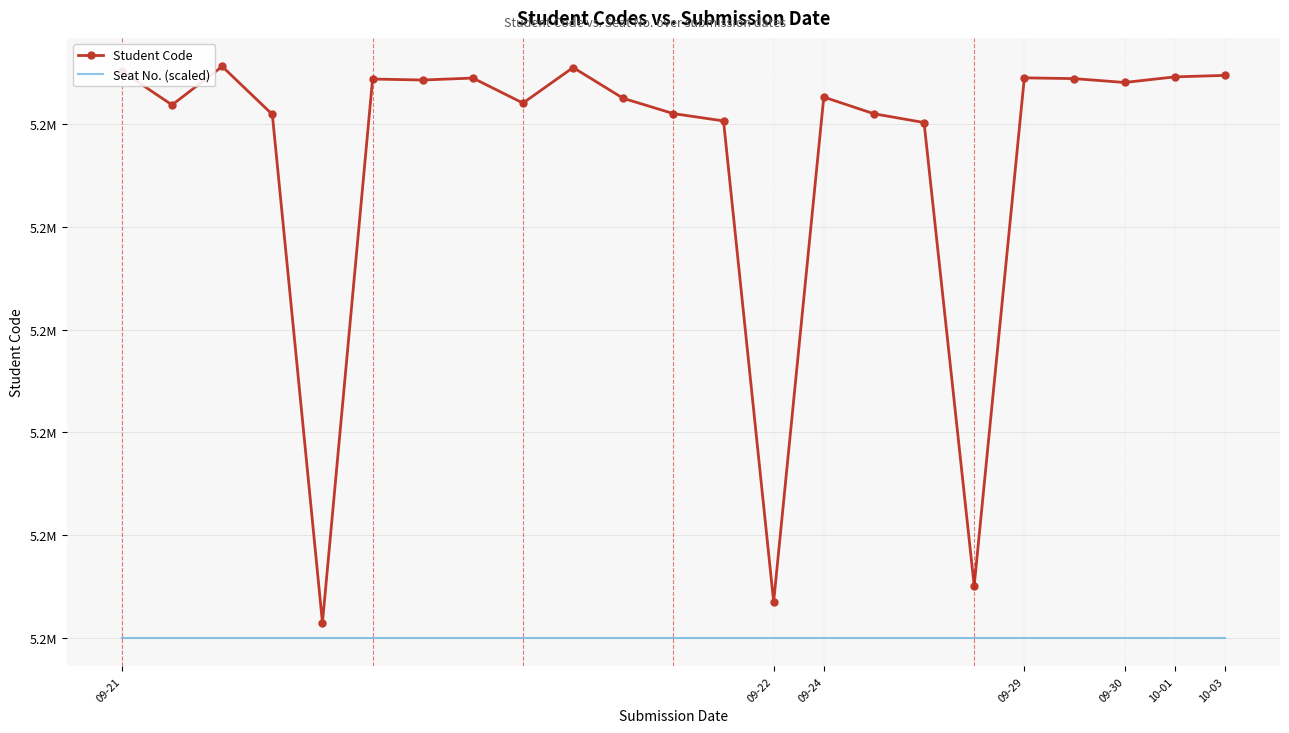

List the series in order of their overall mean, lowest first.

Seat No. (scaled), Student Code